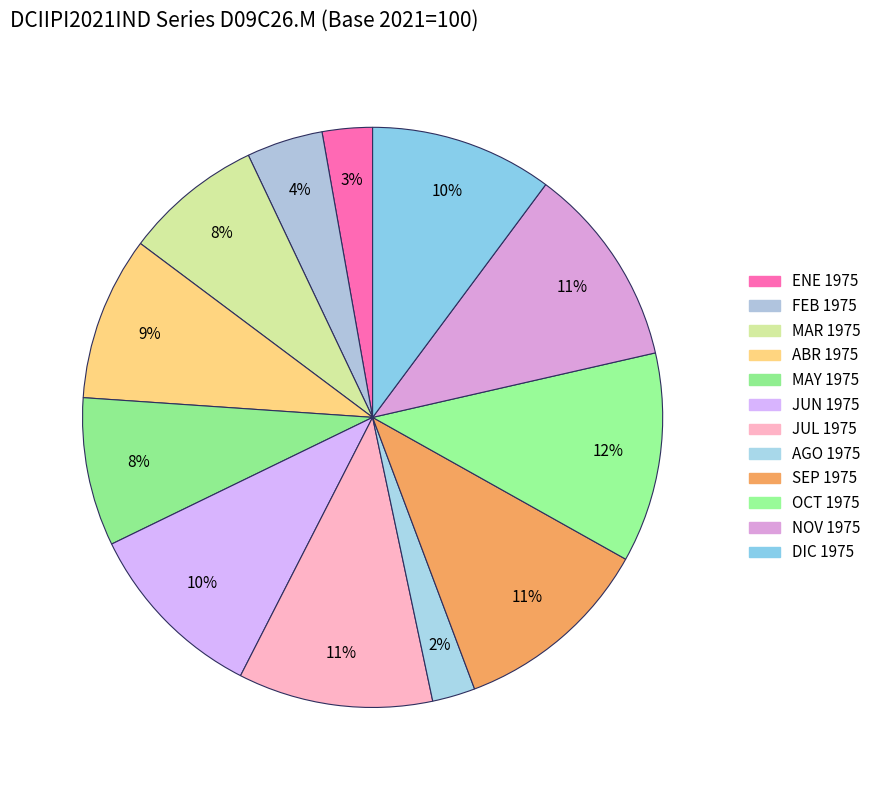

Which has a higher value, ABR 1975 or JUL 1975?

JUL 1975